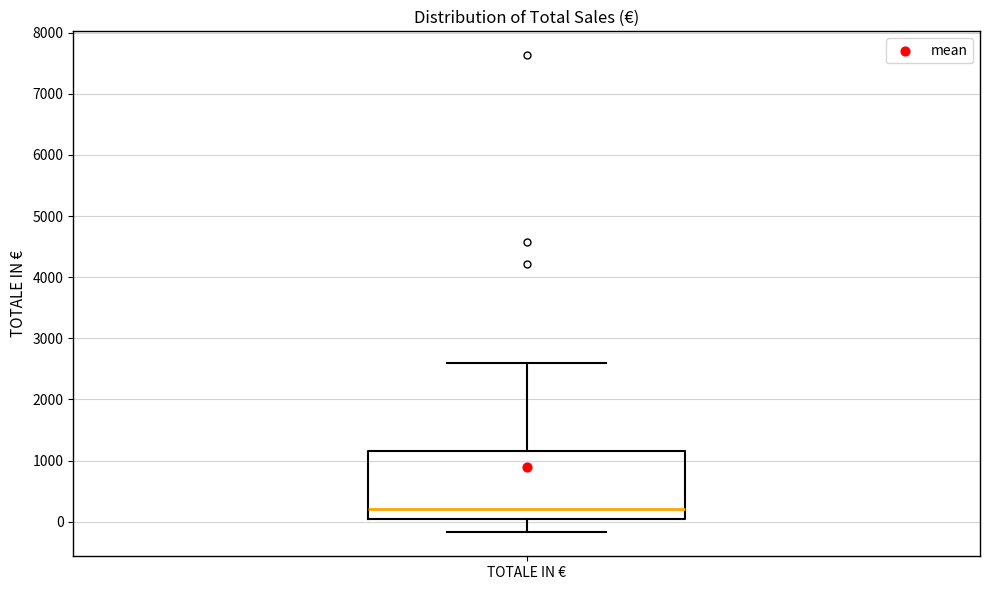

Read this box plot against the y-axis: the position of the median line, the range covered by the box, and the ends of both whiskers. The values are not printed on the chart, so give them approximately, as read against the axis.

median 200, box 0 to 1100, whiskers -200 to 2600